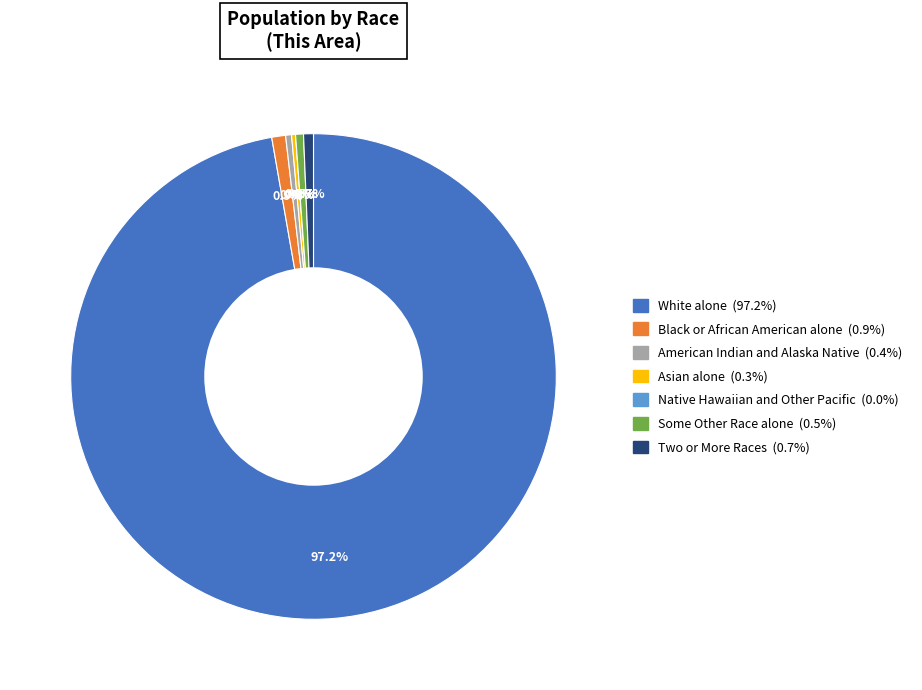

What is the majority slice?

White alone